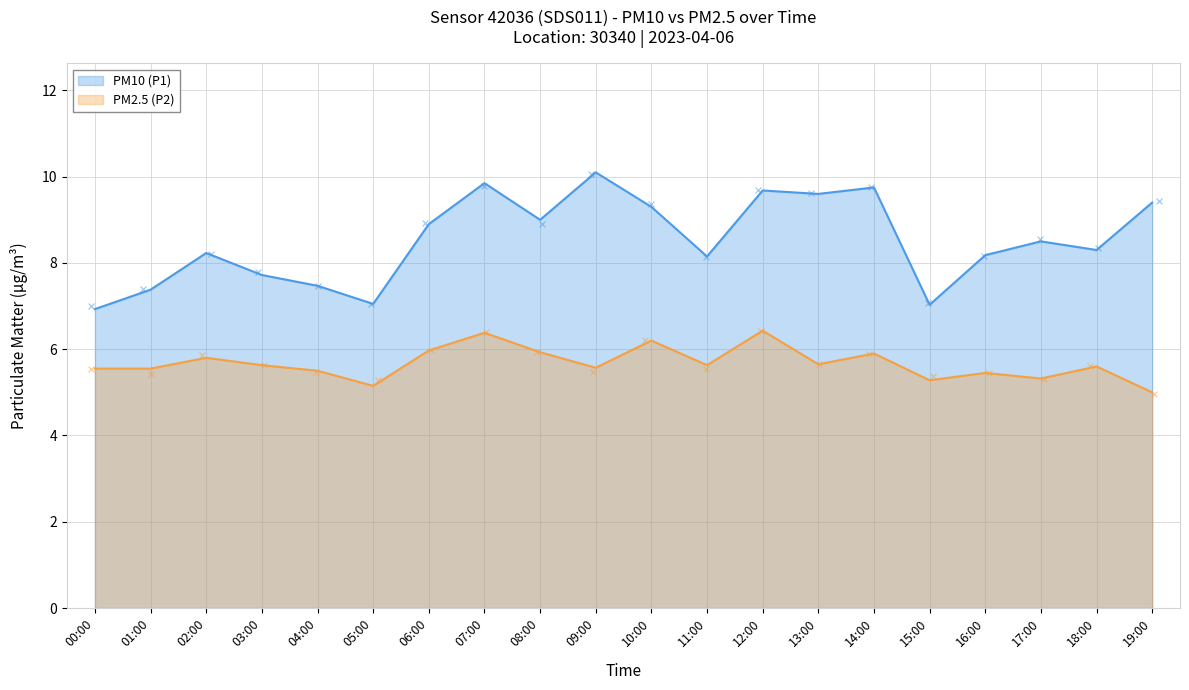

At how many categories does at least one series exceed 8?

14